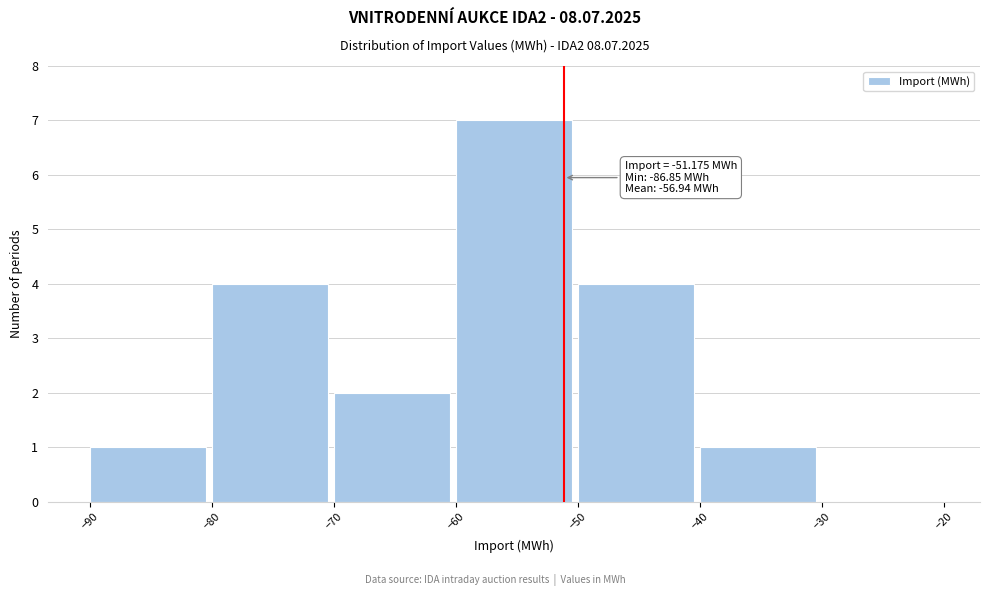

Which range on the x-axis has the tallest bar?

-60 to -50